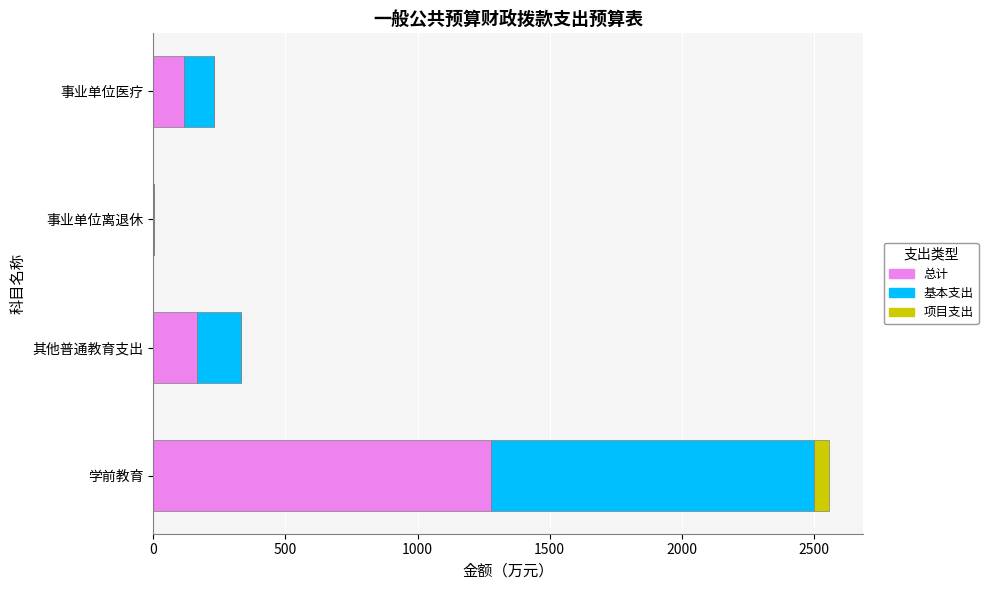

The value of 总计 at 事业单位医疗 is 205.9. True or false?

False